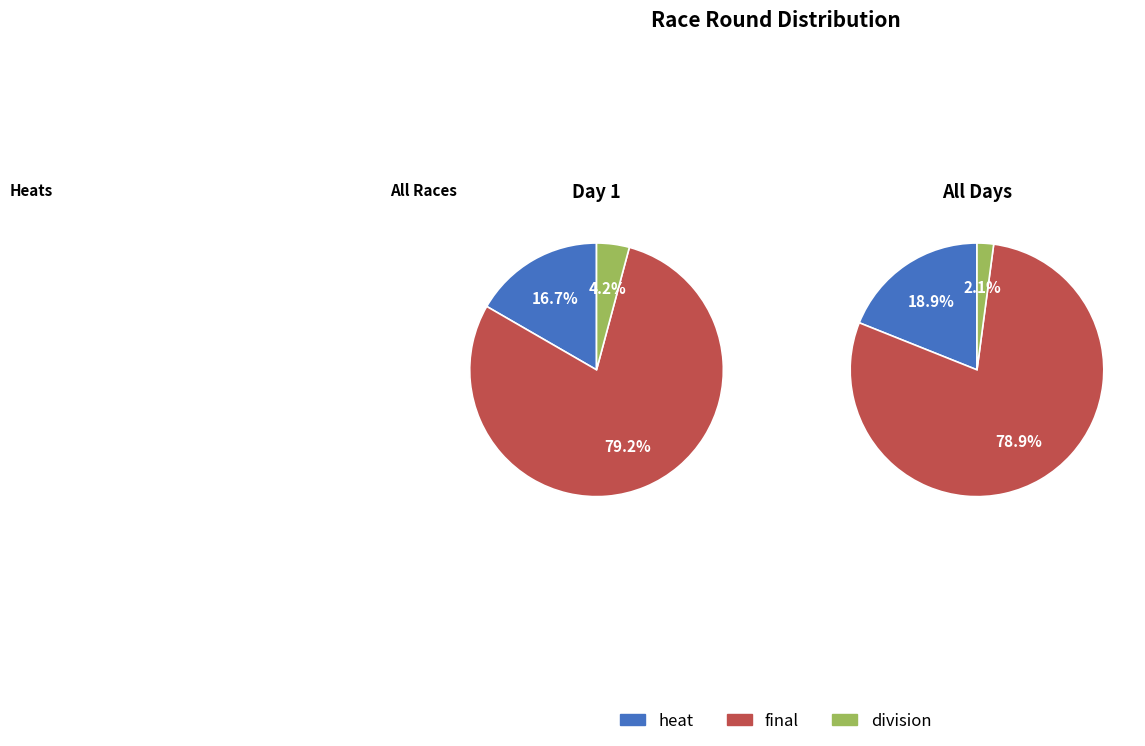

To the nearest percent, what percentage of the pie is final?

79%